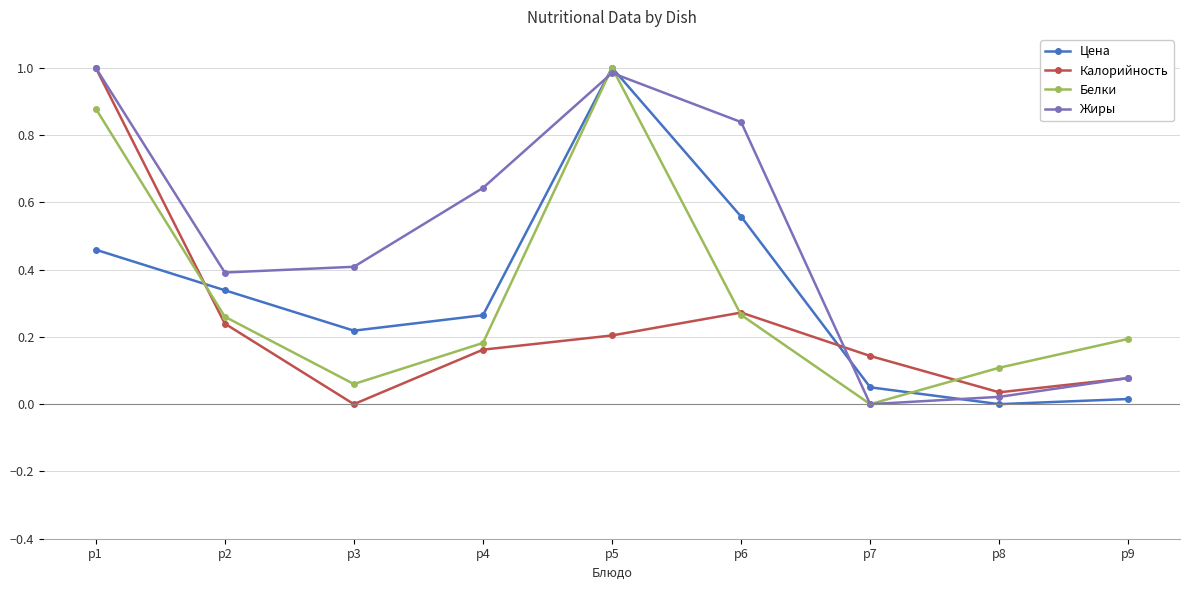

Is it true that Жиры equals 1.0 at p1?

True